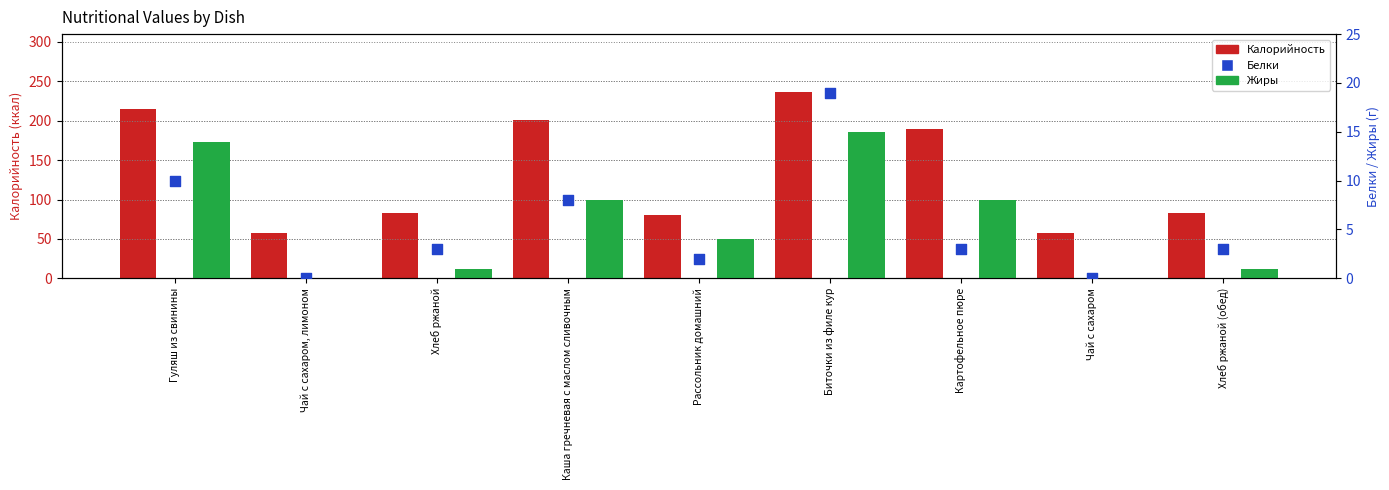

At how many categories does at least one series exceed 149?

4